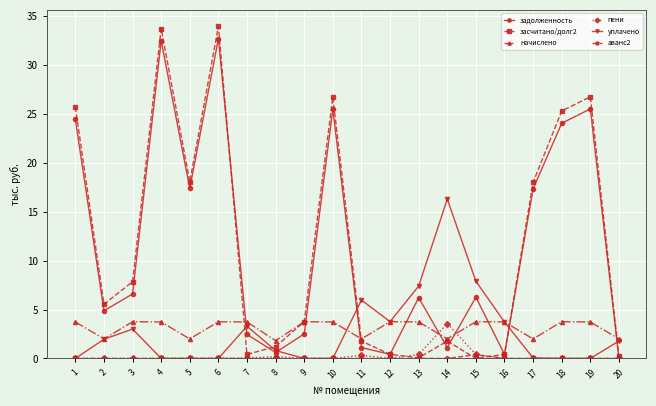

Which series has the widest spread of values?

засчитано/долг2